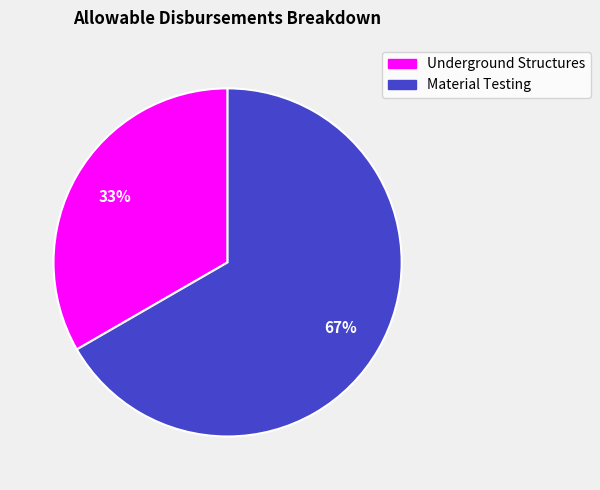

Is there a majority slice in this chart?

Yes